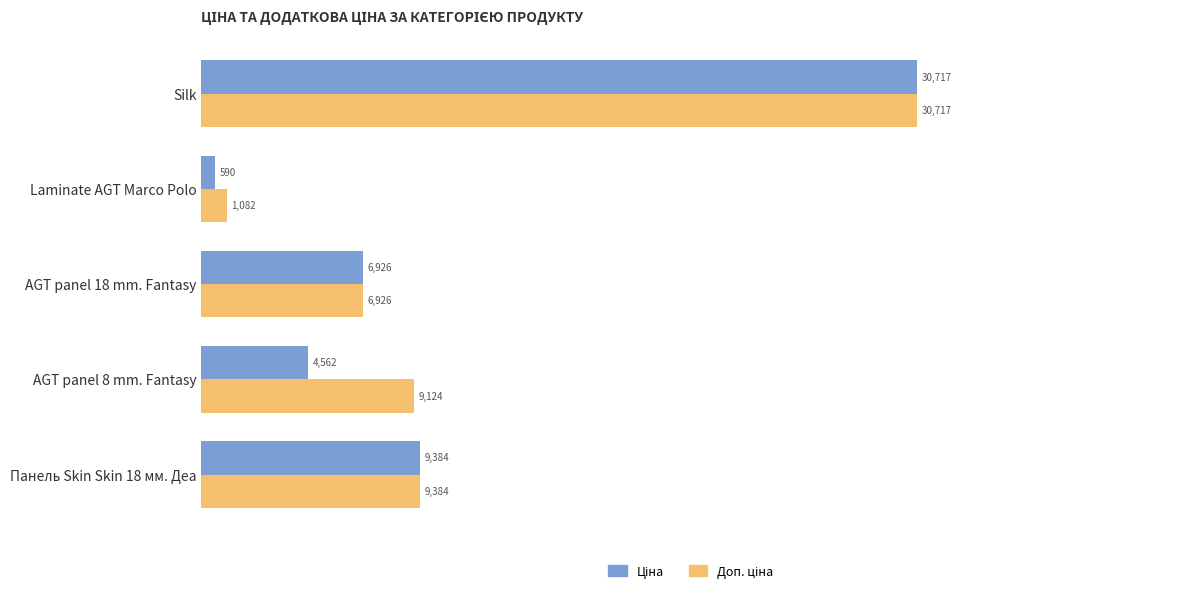

At which category is the sum across all series the highest?

Silk